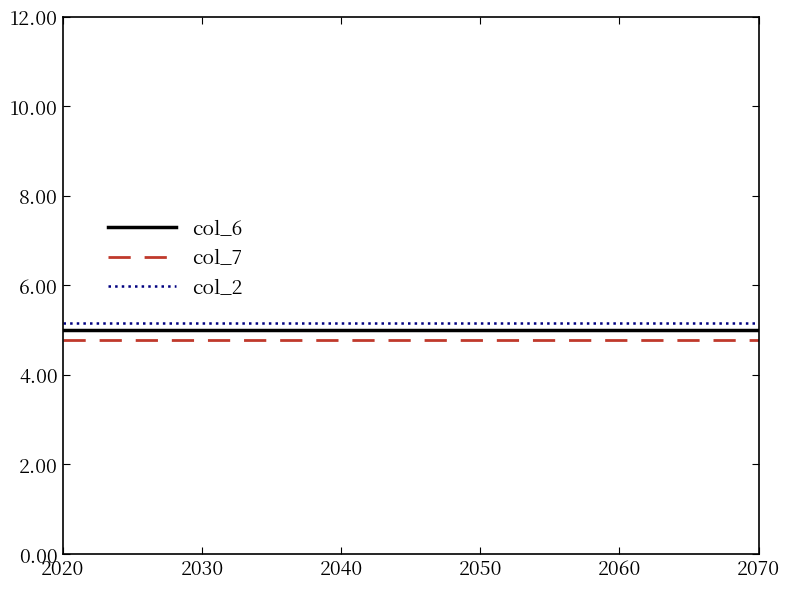

How many categories are shown in the chart?

18